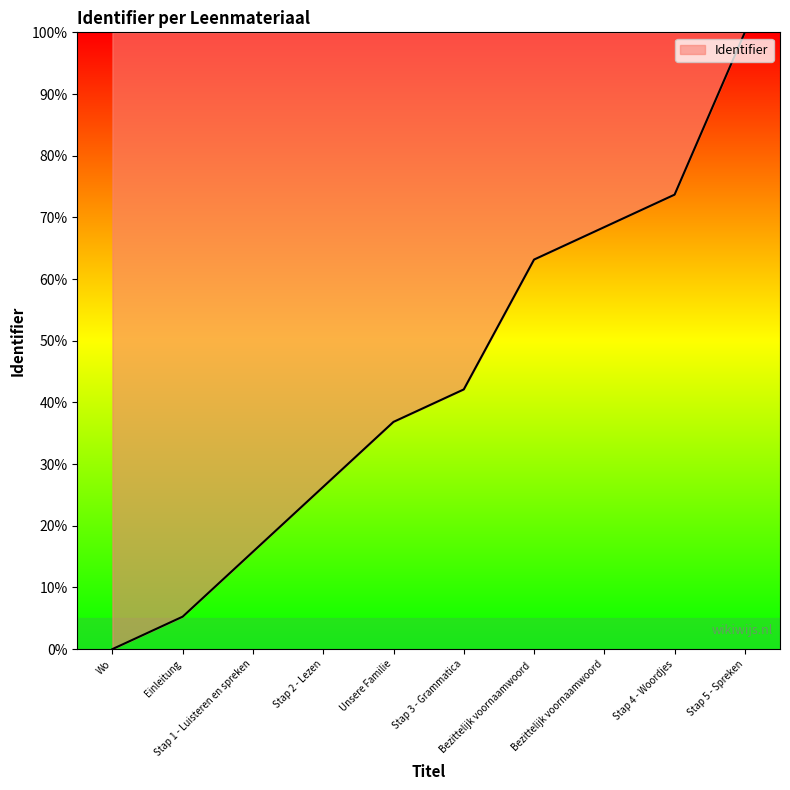

Where does the data first go above 42?

Stap 3 - Grammatica